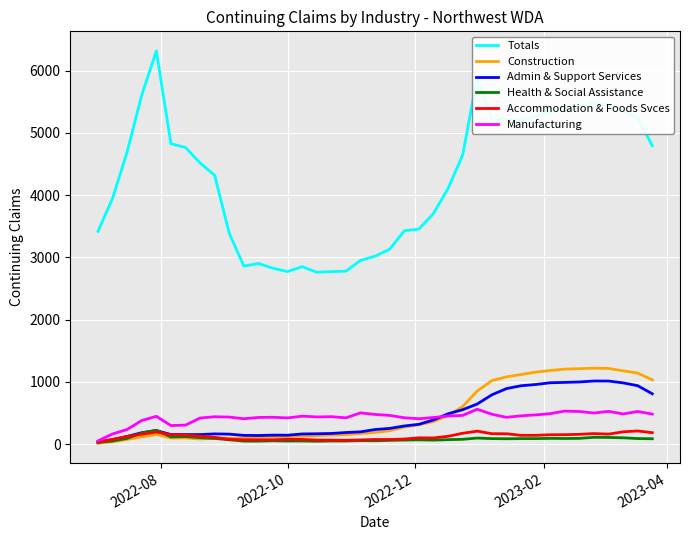

What is the sum of all Health & Social Assistance values?

3232